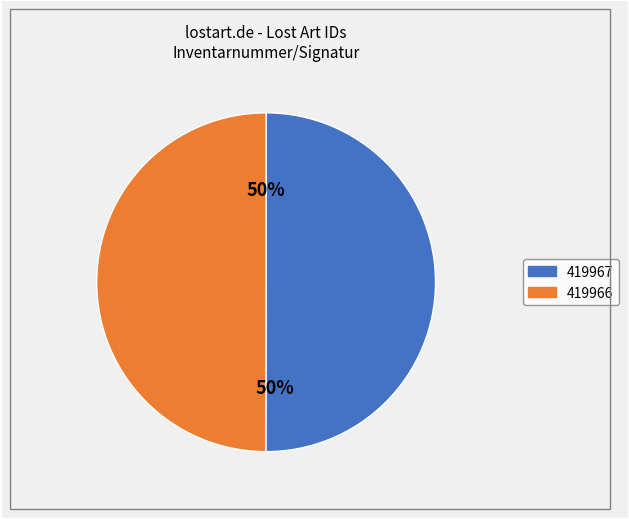

What percentage is the 419967 slice, to the nearest percent?

50%